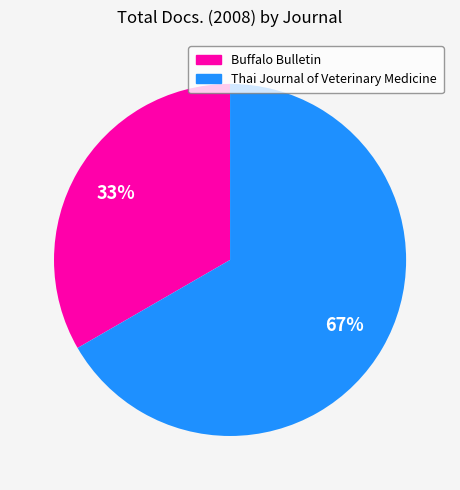

Does Buffalo Bulletin account for over 50% of the chart?

No